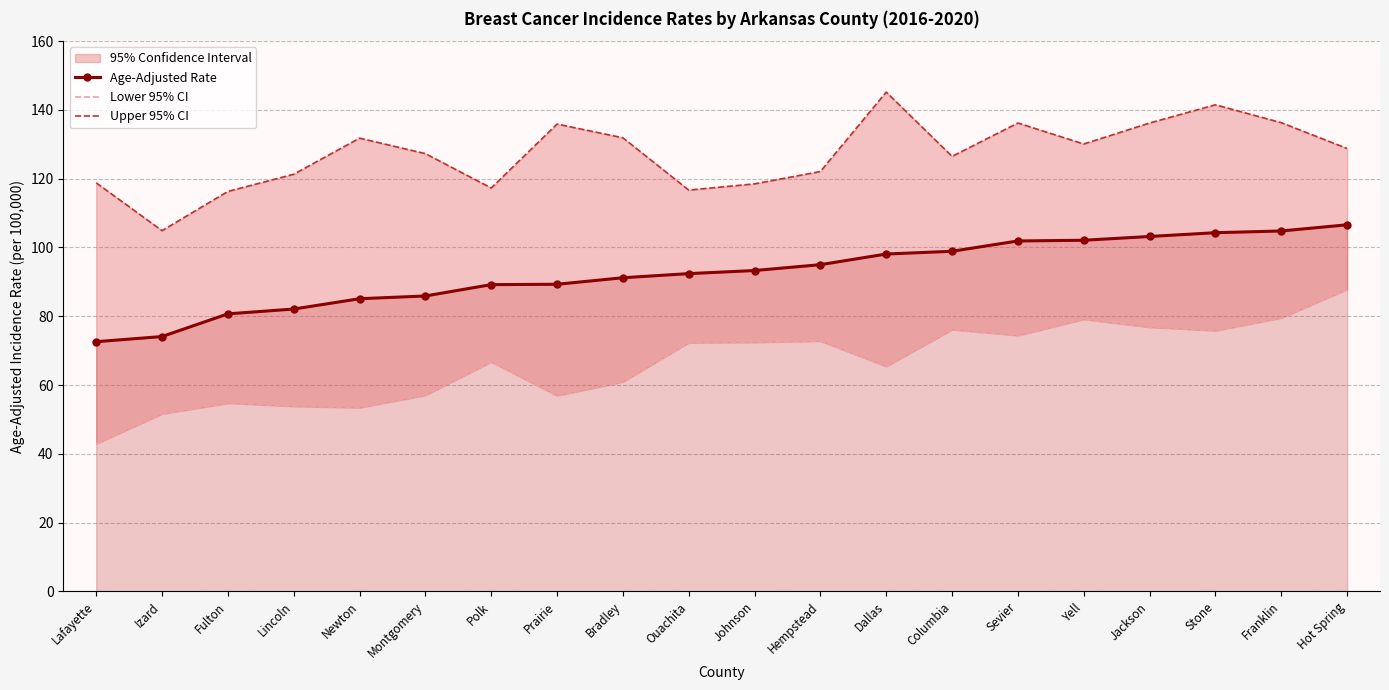

Where does the Age-Adjusted Rate series first go above 93?

Johnson